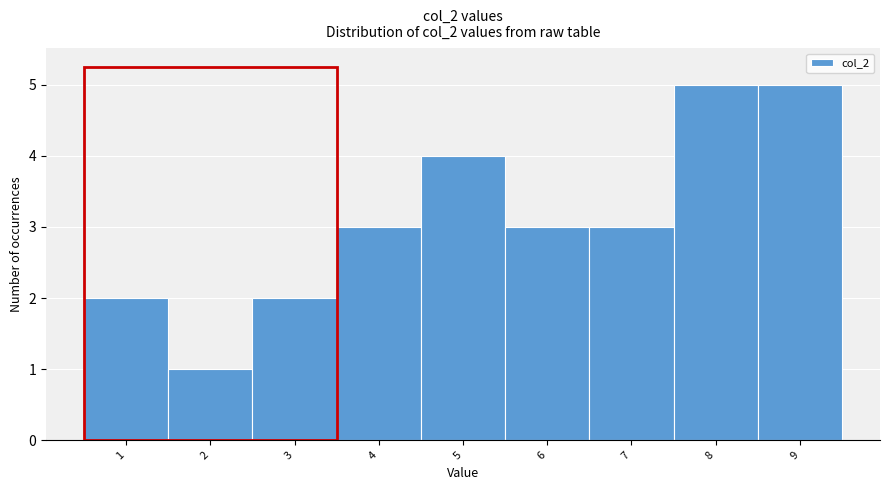

Reading left to right, list every bar in this chart as the range it spans on the x-axis followed by its height. The values are not printed on the chart, so give them approximately, as read against the axis.

0.5 to 1.5: 2
1.5 to 2.5: 1
2.5 to 3.5: 2
3.5 to 4.5: 3
4.5 to 5.5: 4
5.5 to 6.5: 3
6.5 to 7.5: 3
7.5 to 8.5: 5
8.5 to 9.5: 5